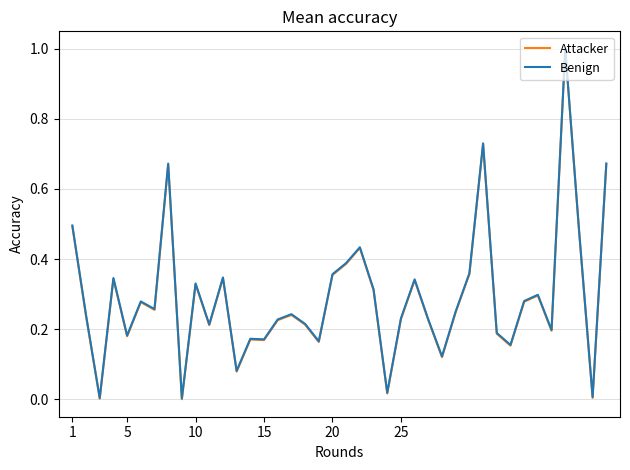

What is the maximum value shown in the chart?

1.0